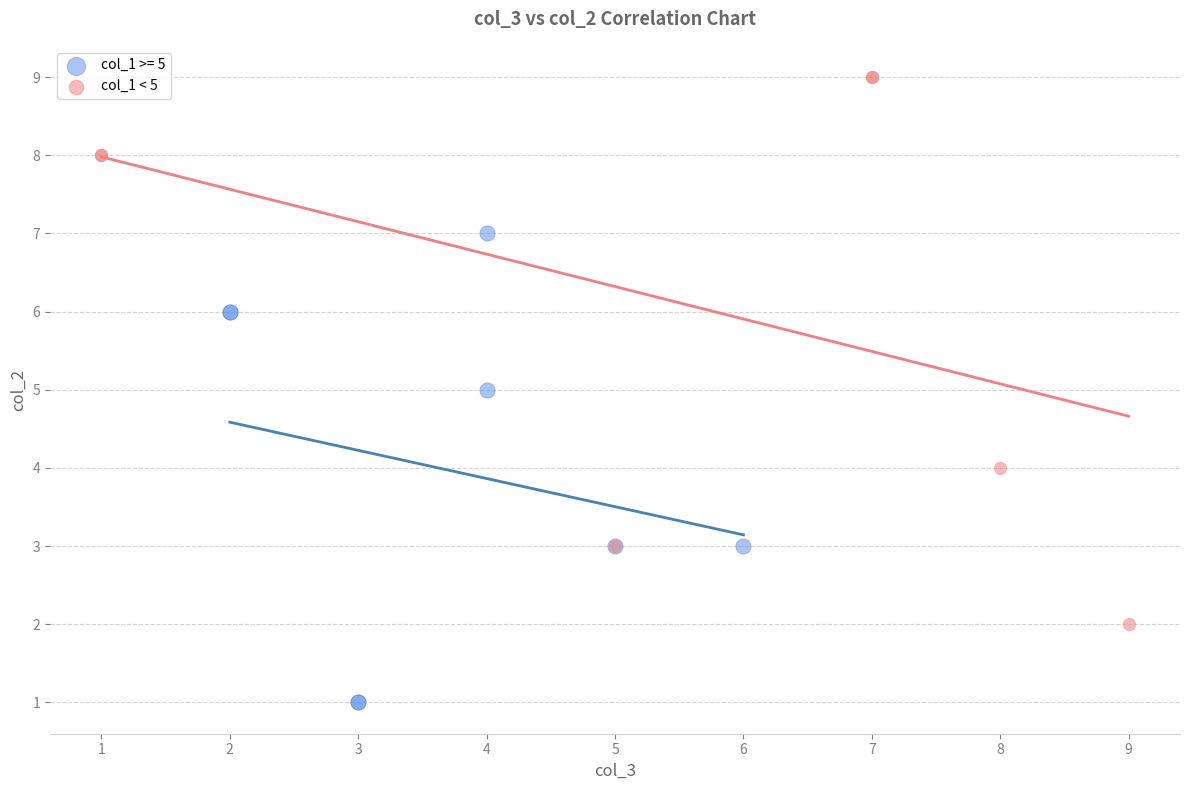

Which series contains the highest Y value?

col_1 < 5